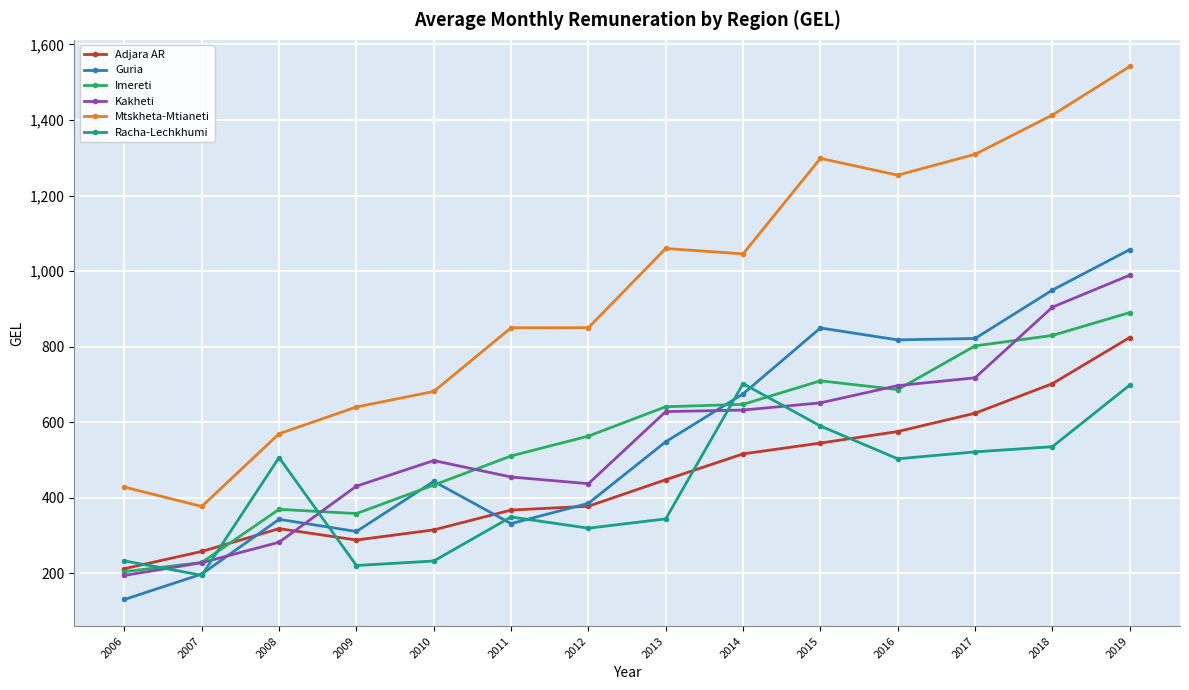

Read the Kakheti value at 2007.

227.7